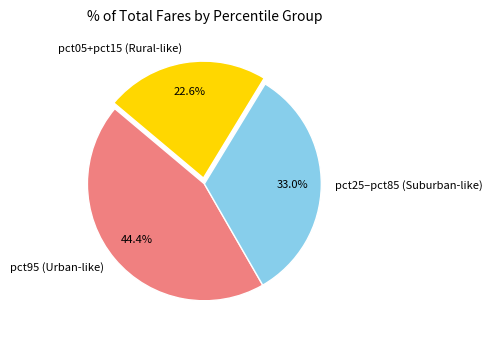

Combined, do pct25–pct85 (Suburban-like) and pct95 (Urban-like) account for over 50%?

Yes